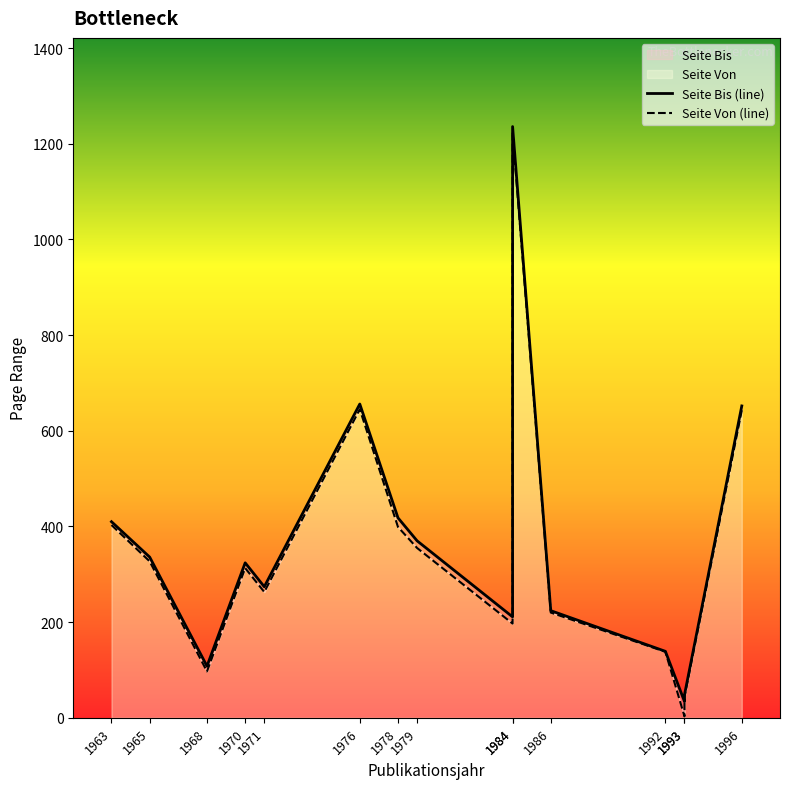

How many interior local peaks does the Seite Bis (line) series have?

3